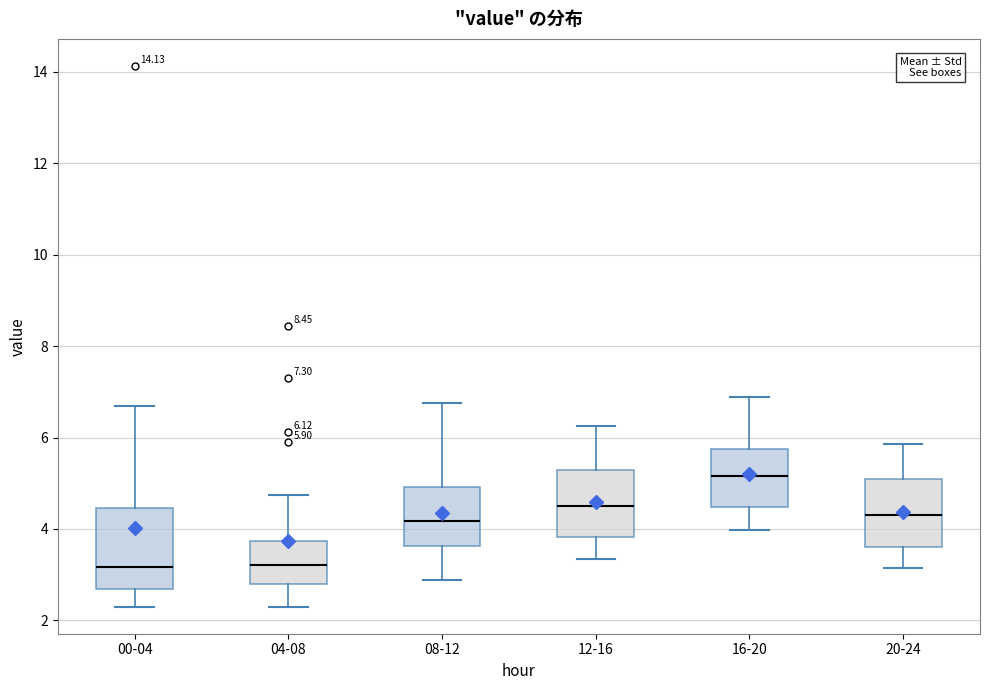

Comparing the boxes themselves (not the whiskers), which one is the tallest?

00-04